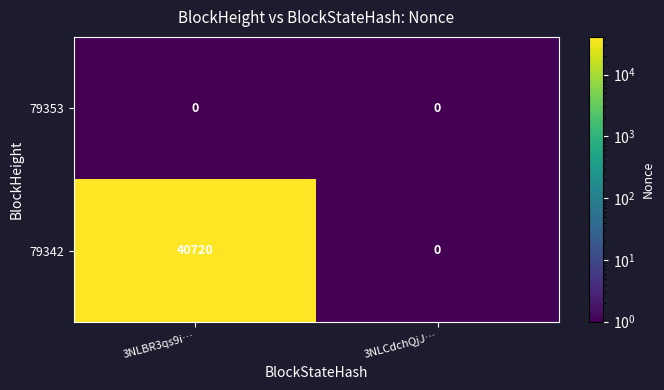

What is the average value of the 79342 series?

20360